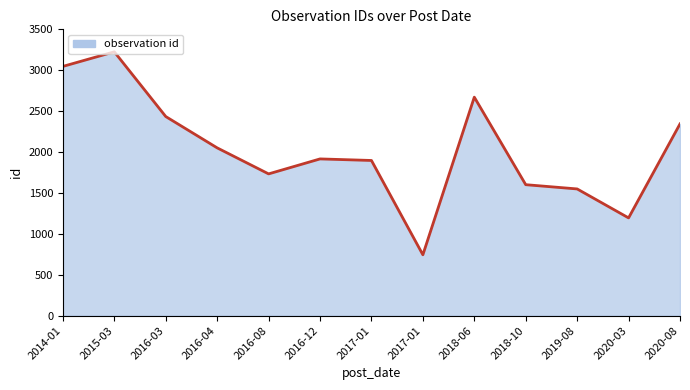

What is the greatest value displayed?

3225